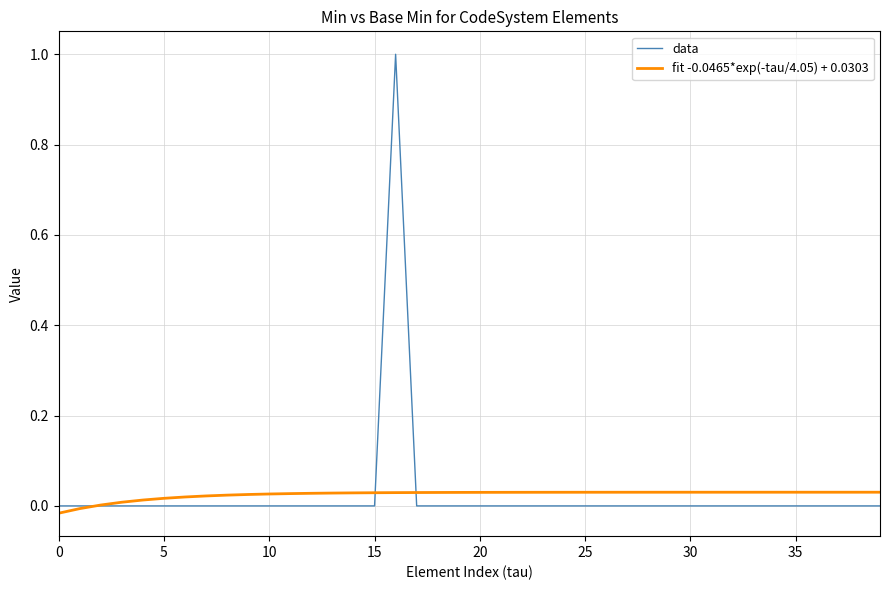

Which series has the widest spread of values?

data